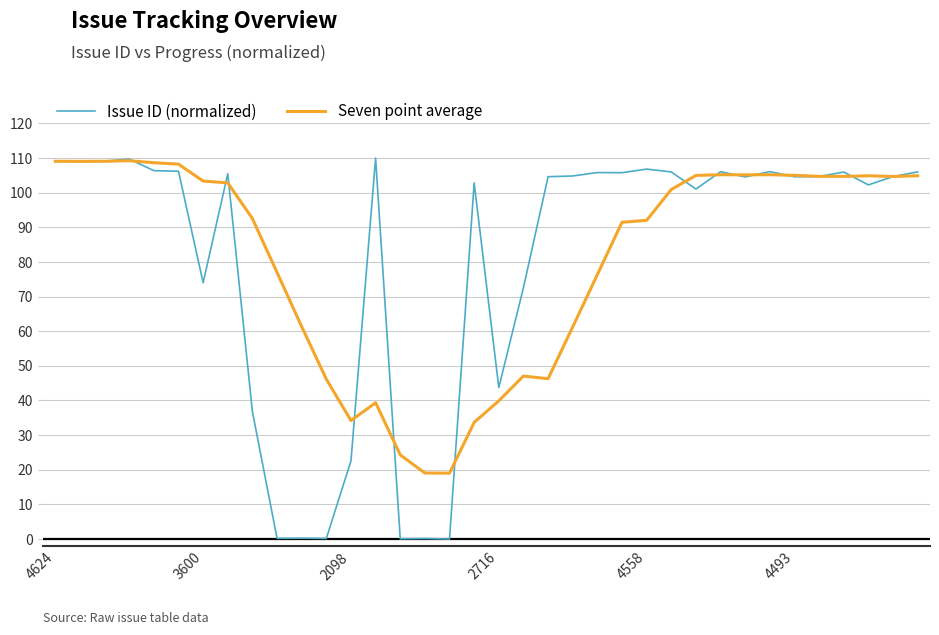

Count the number of data series in this chart.

2